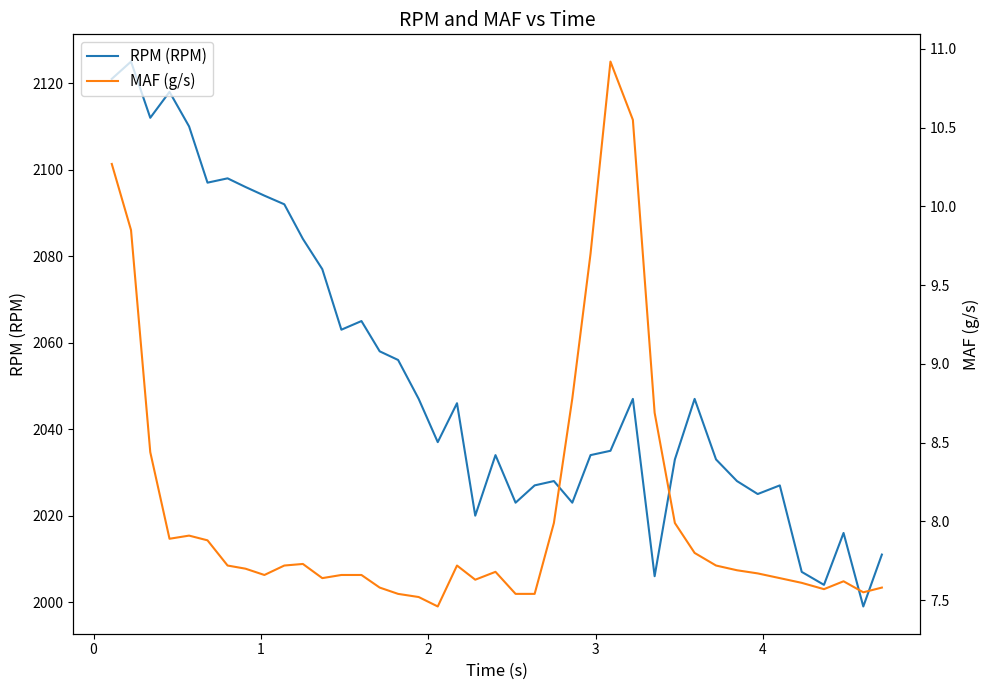

At how many categories does at least one series exceed 1207?

40